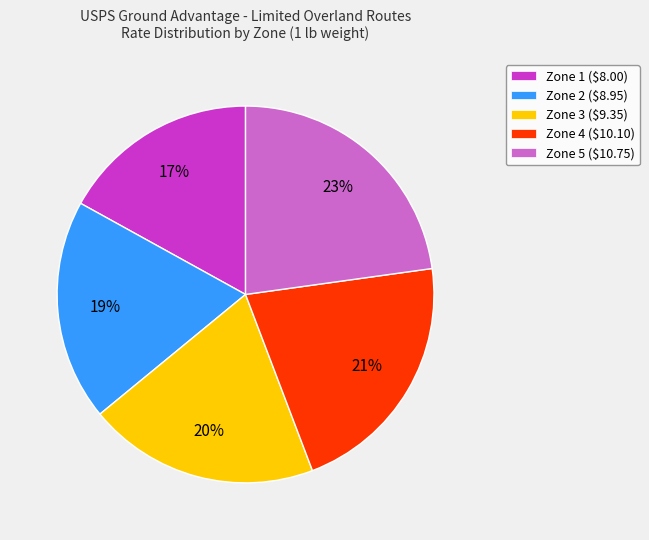

Is it true that Zone 1 ($8.00) is 17% of the pie?

True